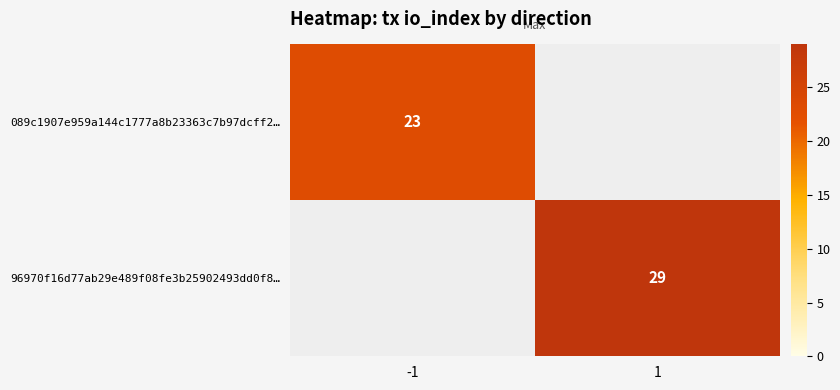

Is the value of 96970f16d77ab29e489f08fe3b25902493dd0f8… at 1 greater than the value of 089c1907e959a144c1777a8b23363c7b97dcff2… at -1?

Yes